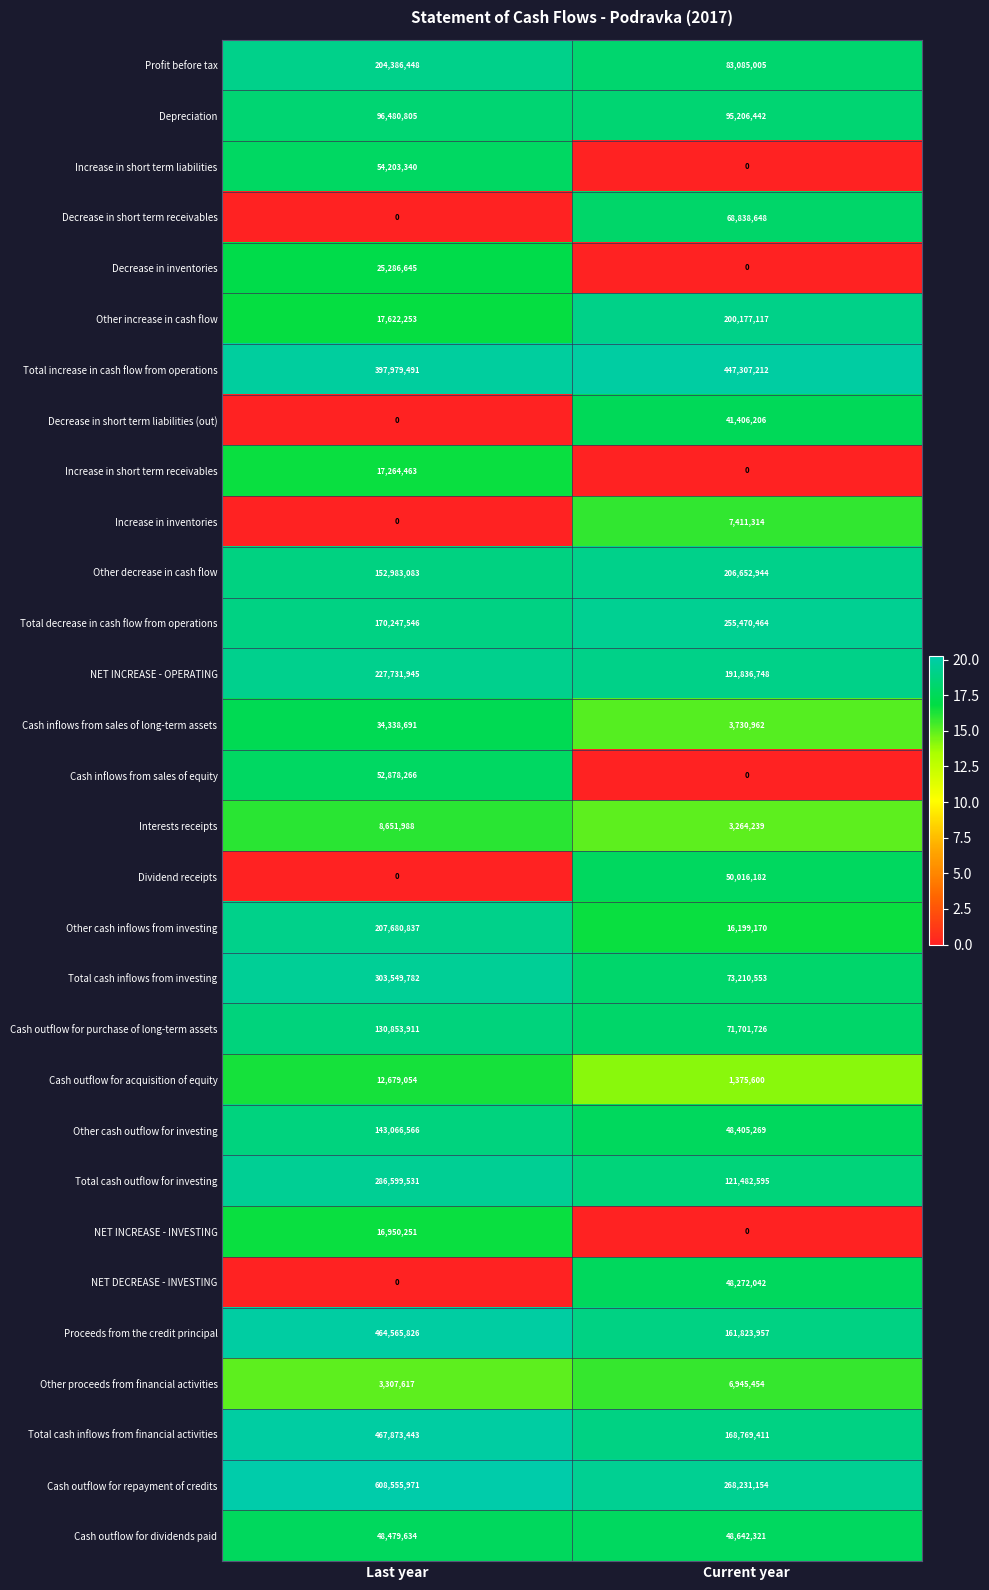

How many data points does each series have?

2